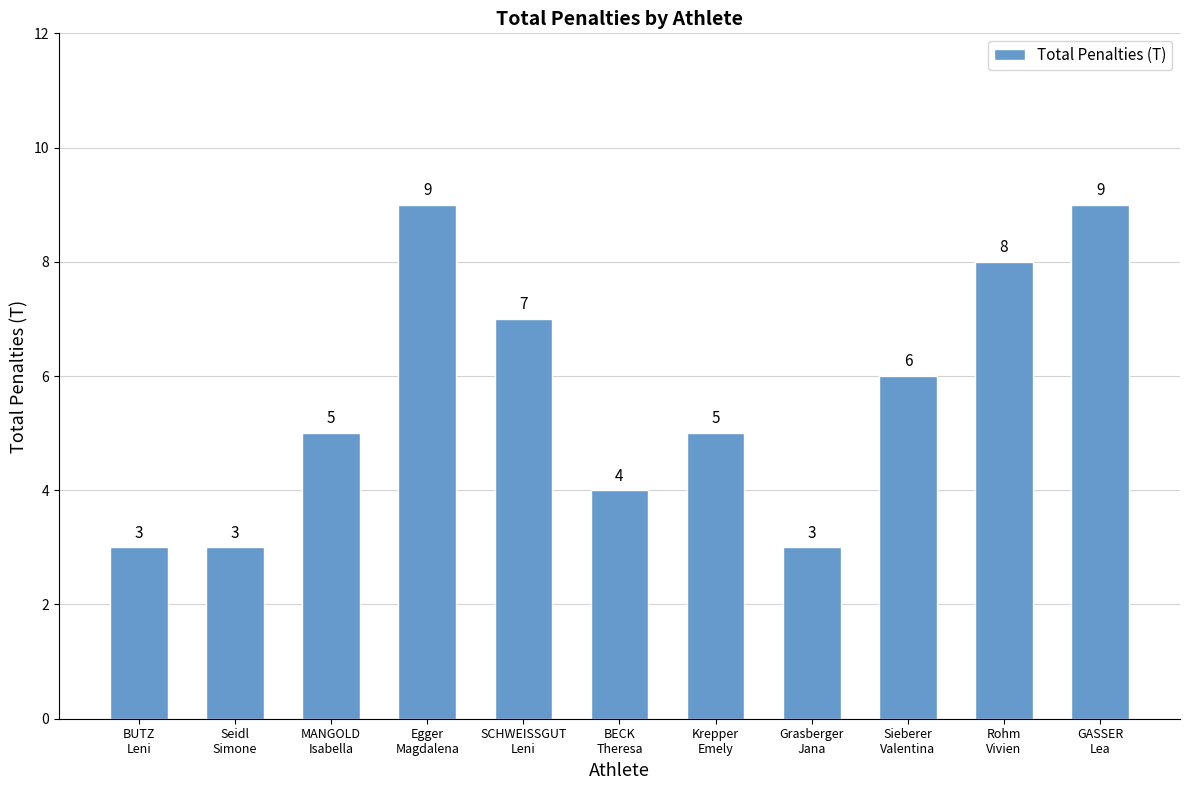

What position from the left is Rohm
Vivien?

10